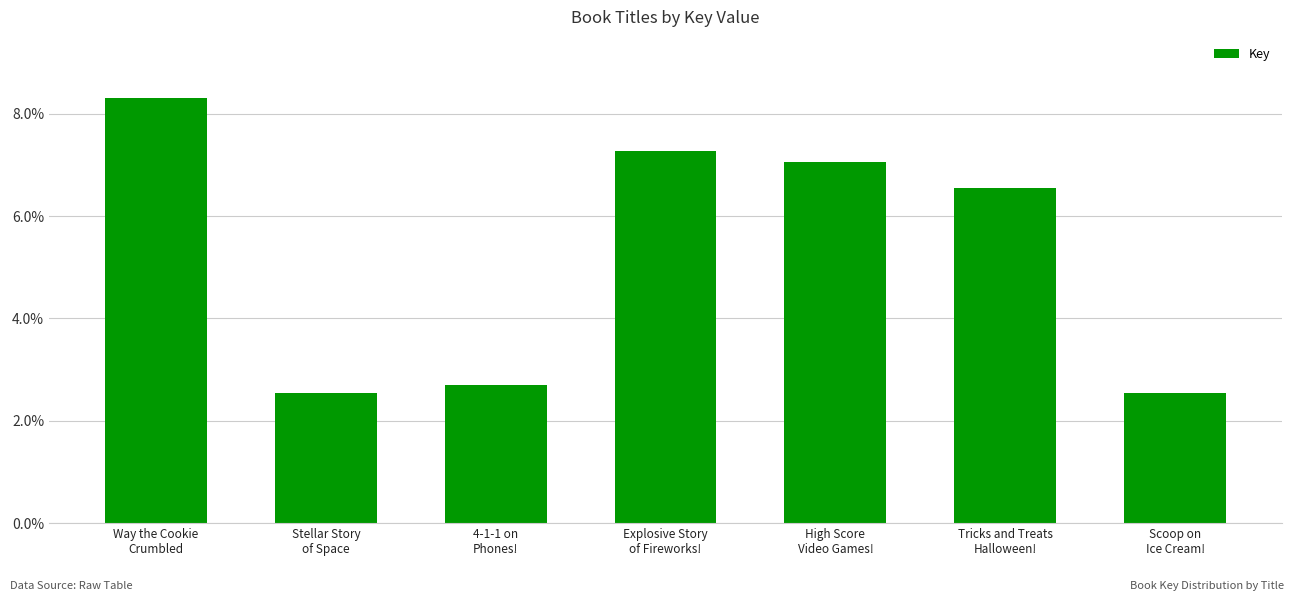

Which has a higher value, Stellar Story
of Space or Way the Cookie
Crumbled?

Way the Cookie
Crumbled